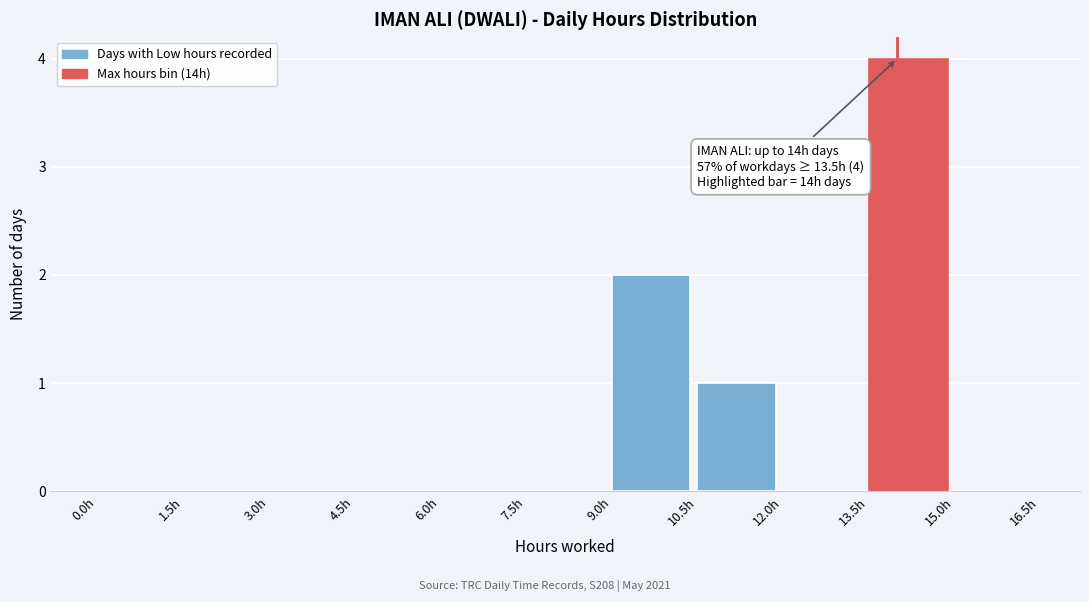

Over which range of the x-axis is the bar tallest?

13.5 to 15.0